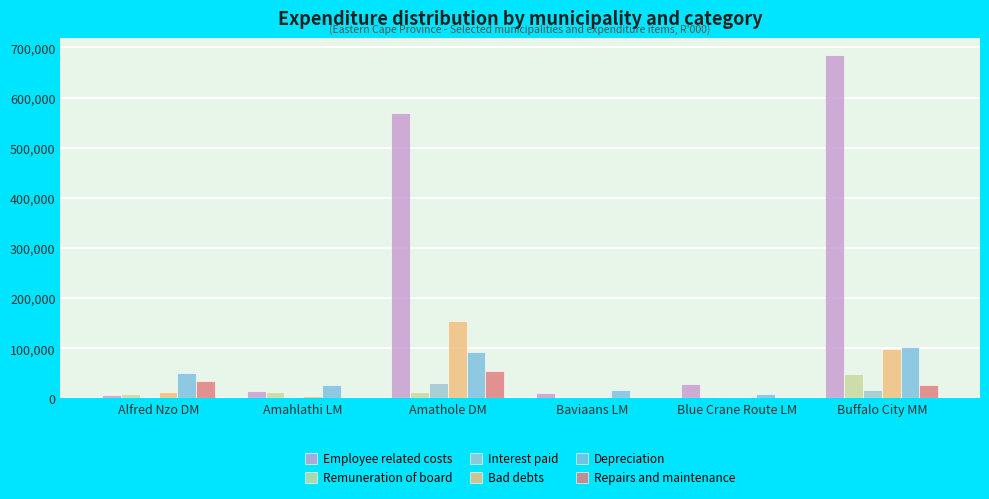

Which series has the largest range (max minus min)?

Employee related costs